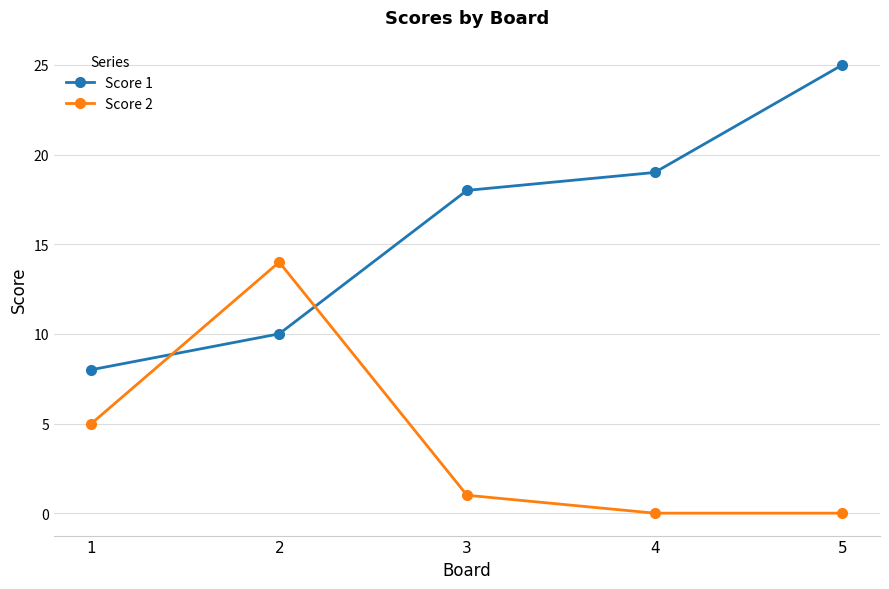

The value of Score 1 at 5 is 33. True or false?

False